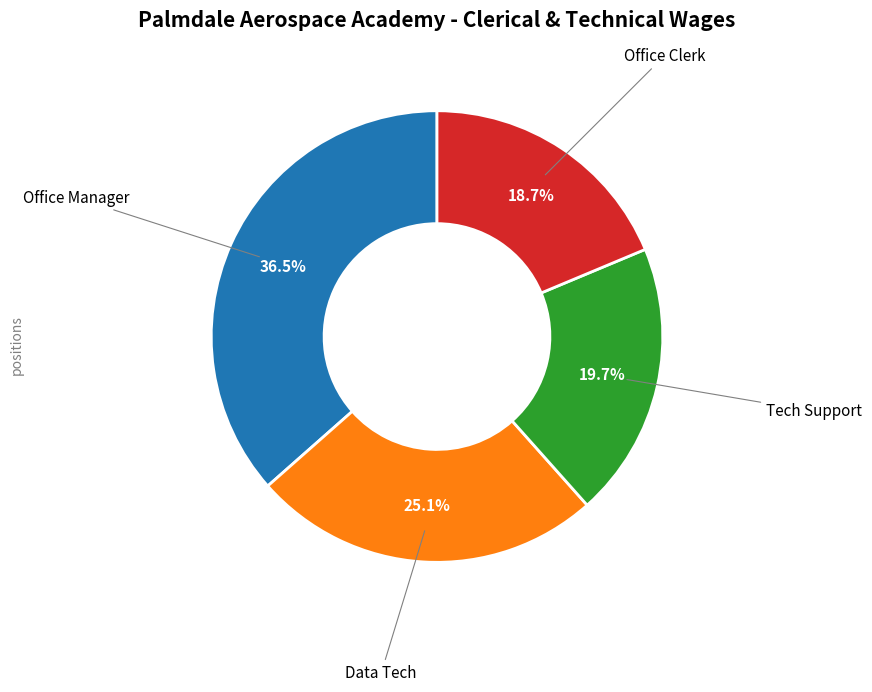

Is there any slice that represents more than half of the pie?

No